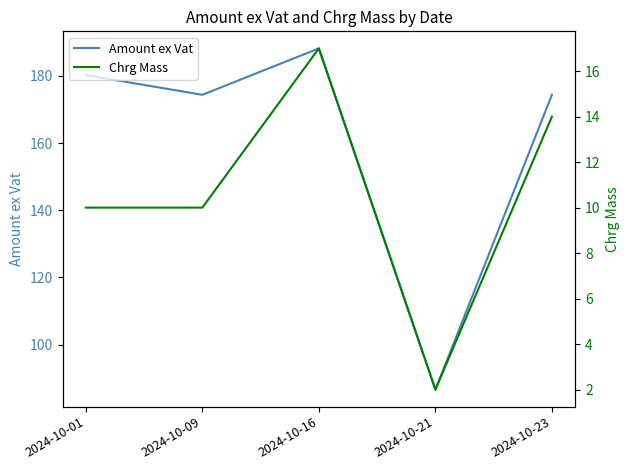

At which category is the sum across all series the highest?

2024-10-16